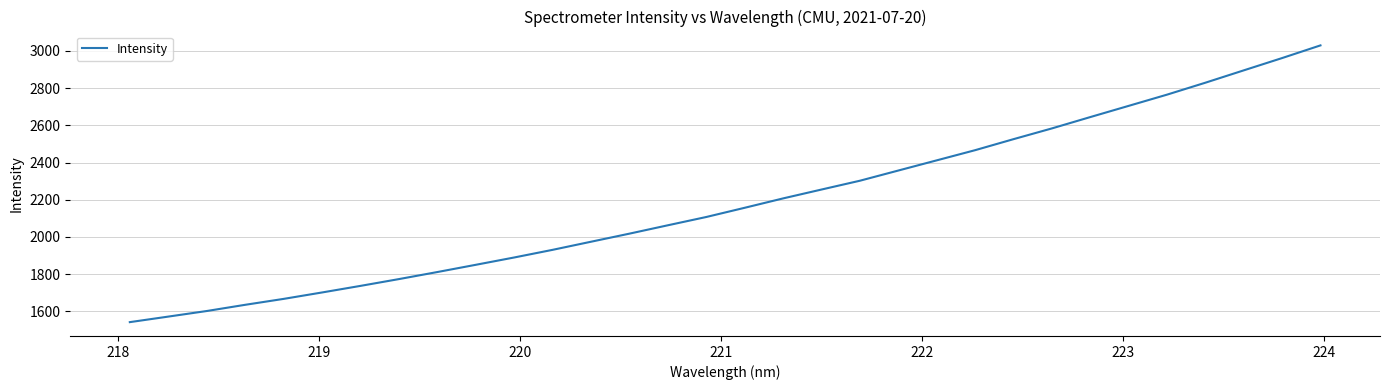

What is the greatest value displayed?

3029.9